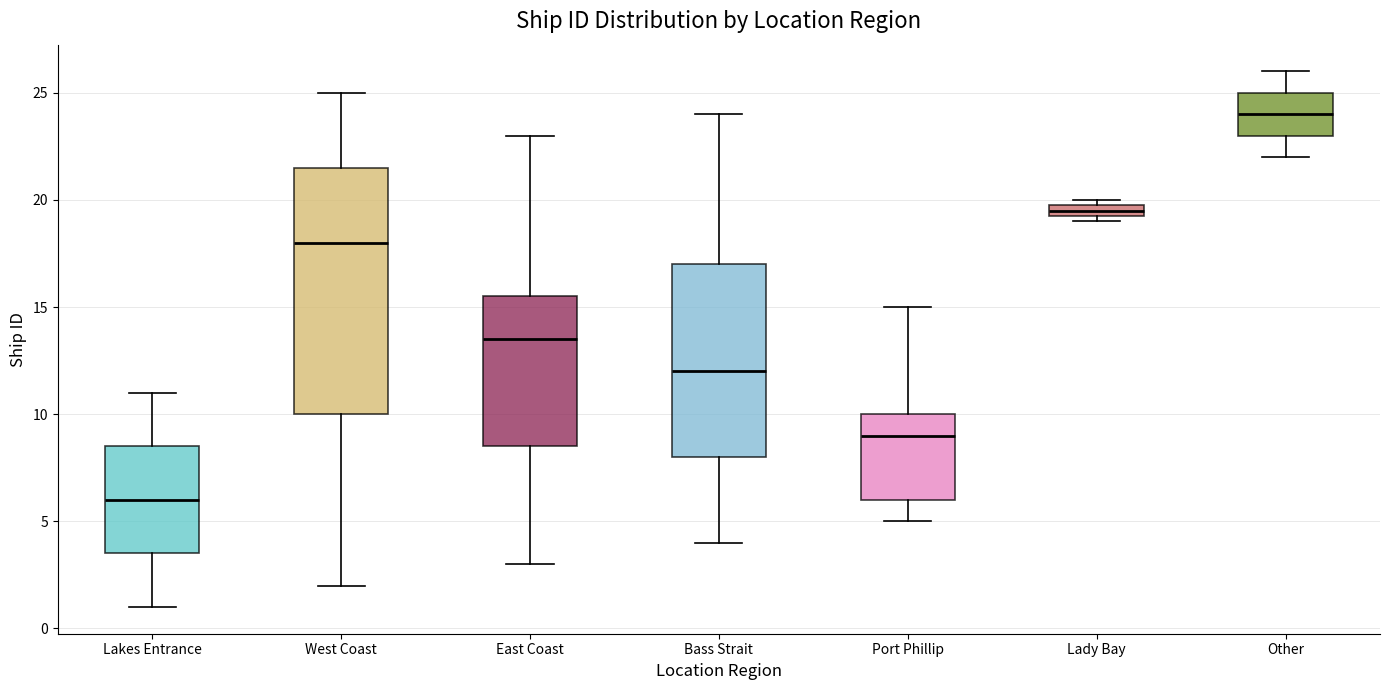

Which box's median line is the lowest?

Lakes Entrance